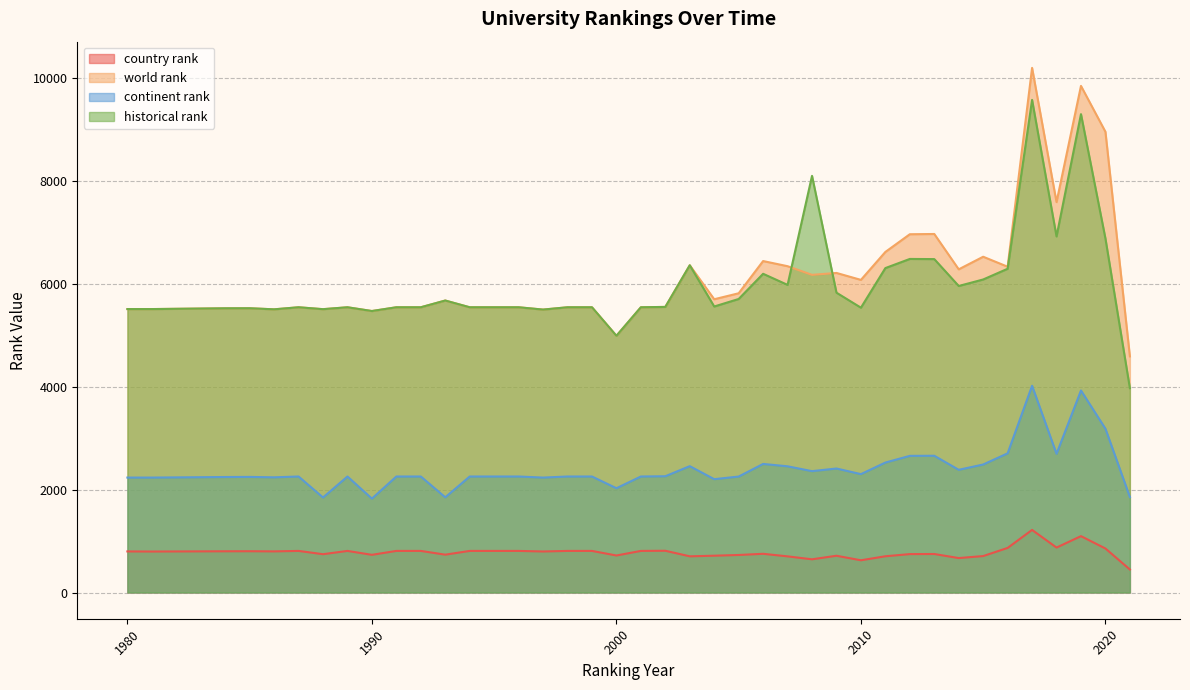

How many lines are shown in the chart?

4